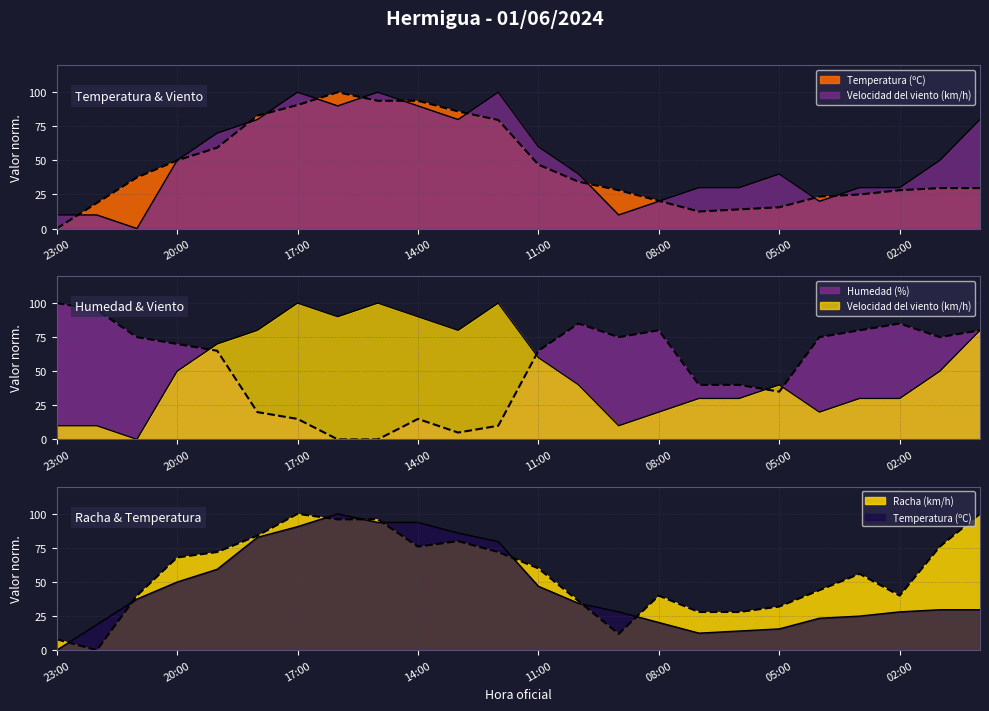

Which series changed the most between 18:00 and 00:00?

Humedad (%)